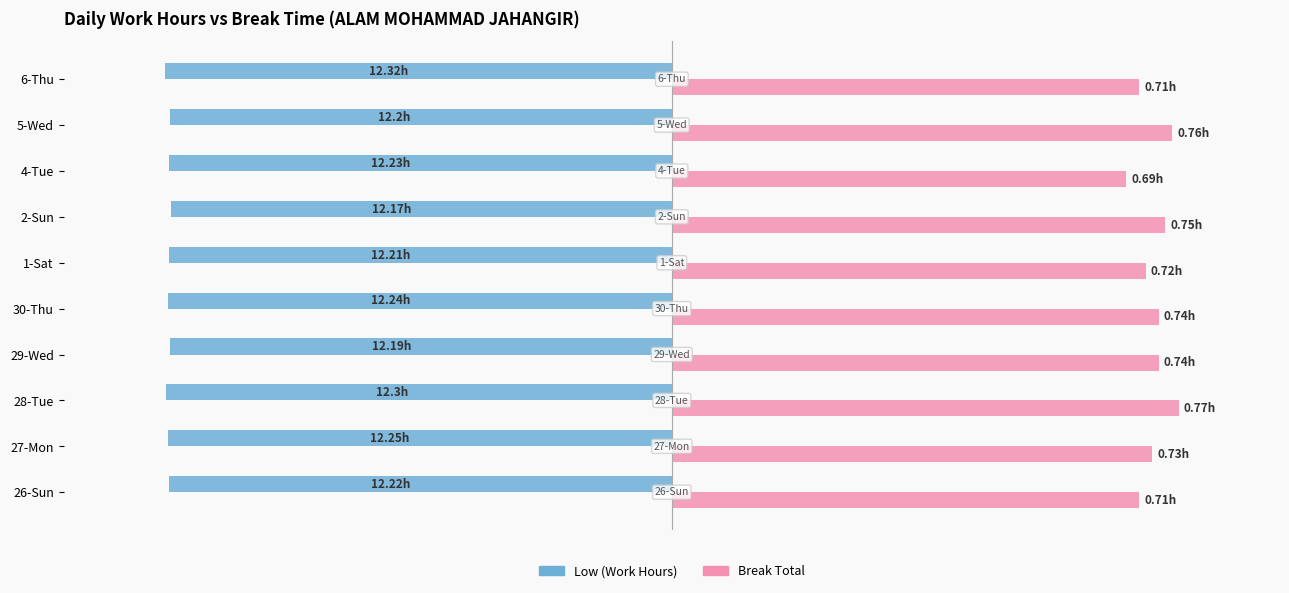

What are all the series names shown in the legend?

Low (Work Hours), Break Total